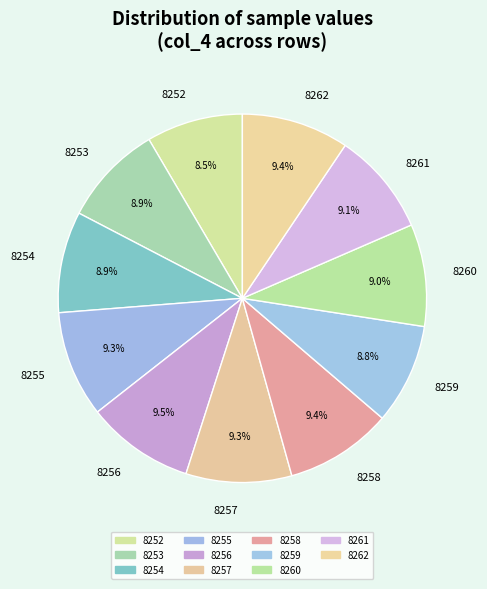

Is there any slice that represents more than half of the pie?

No